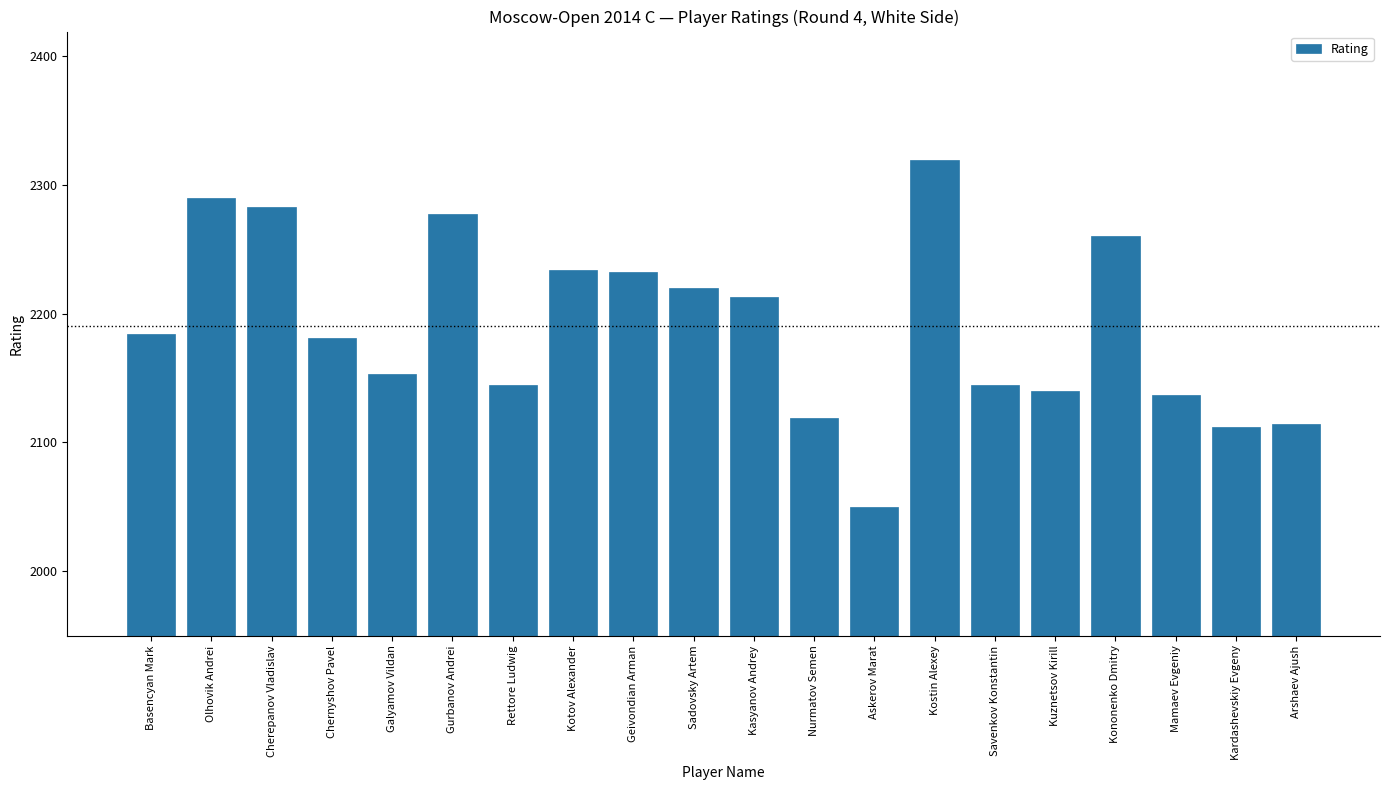

What position from the left is Askerov Marat?

13